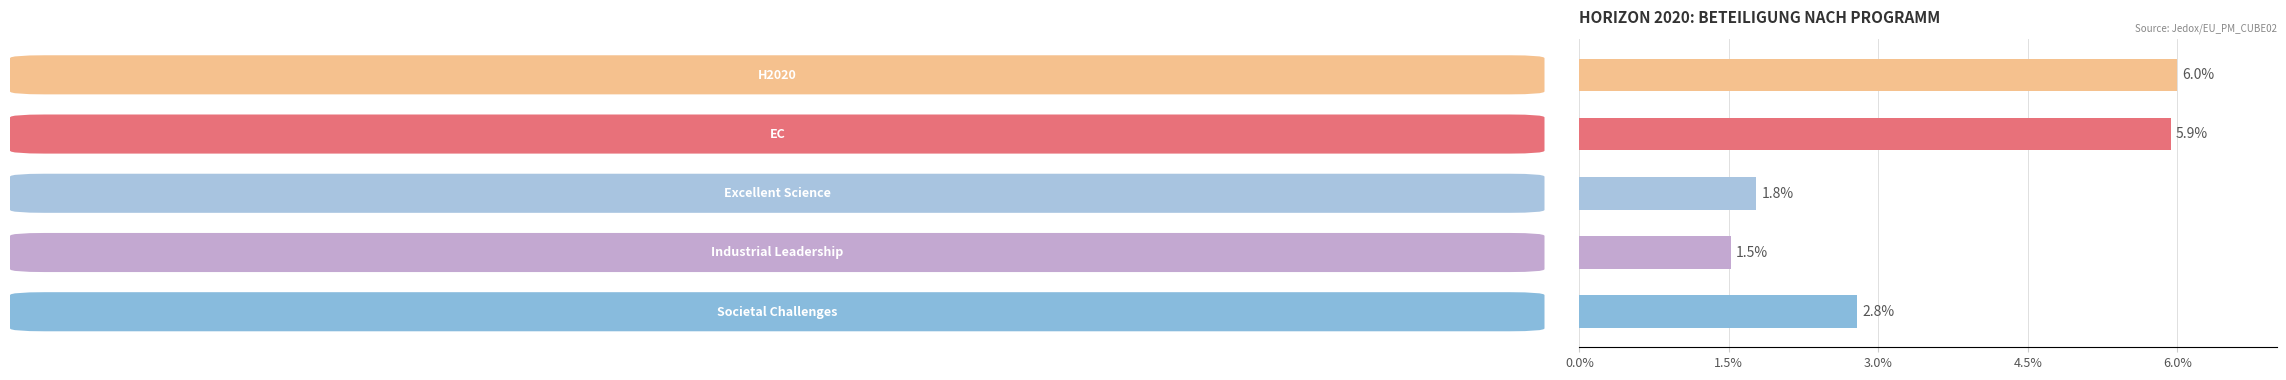

Count the values in the range 1 to 5.

3